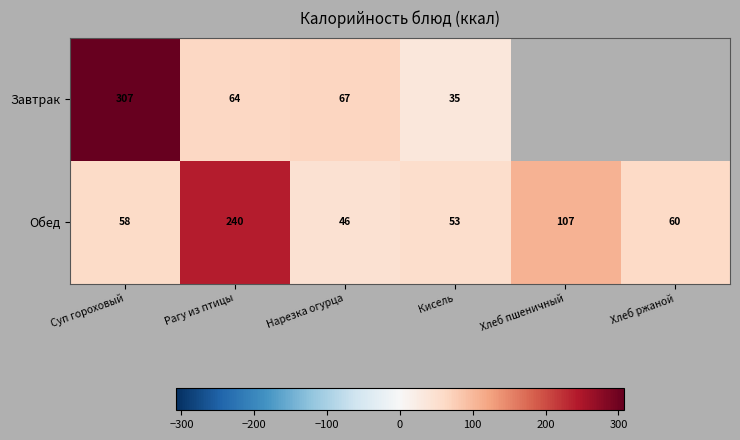

How many categories are shown in the chart?

6